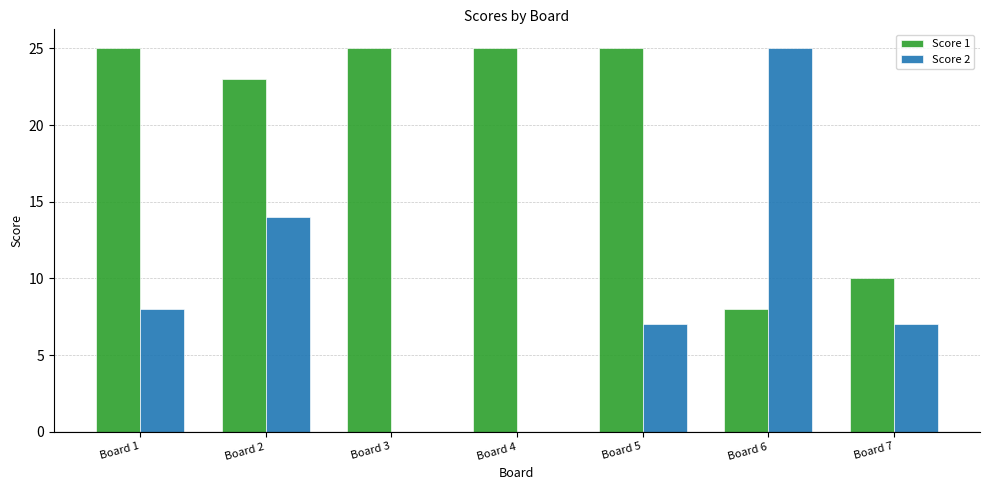

Between Board 3 and Board 5, which series saw the biggest shift?

Score 2